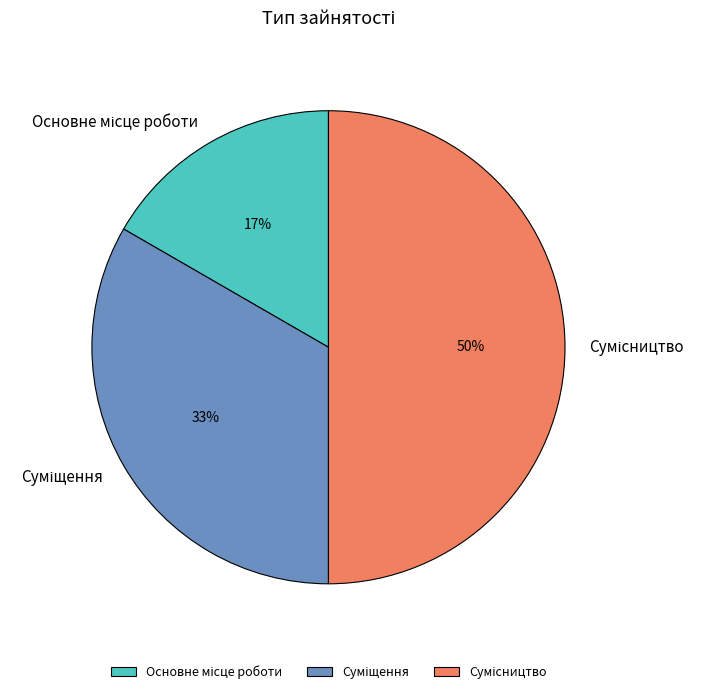

To the nearest percent, what is the average slice percentage?

33%